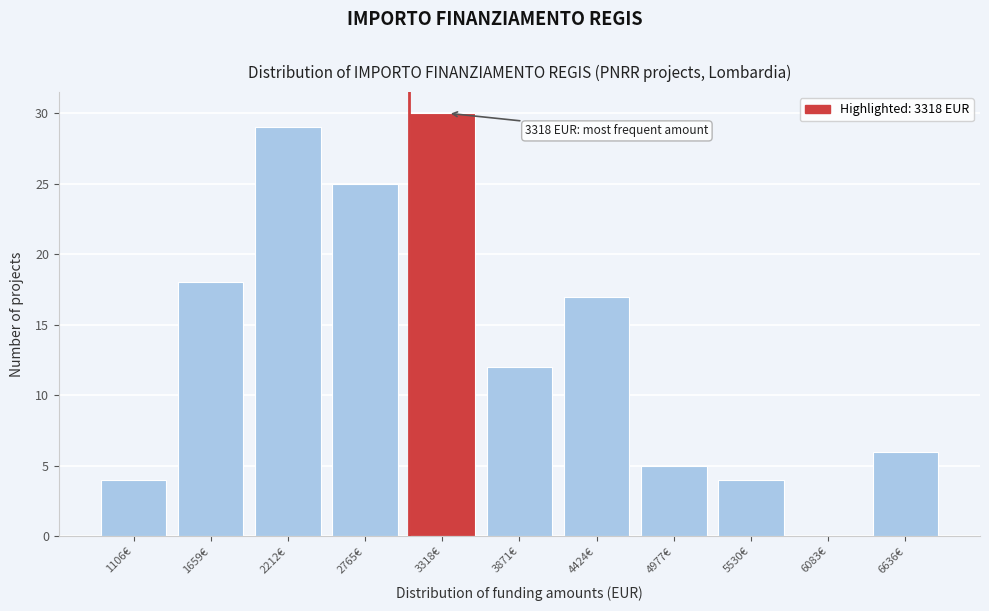

Reading left to right, extract all data points from this chart.

1106€=4	1659€=18	2212€=29	2765€=25	3318€=30	3871€=12	4424€=17	4977€=5	5530€=4	6083€=0	6636€=6